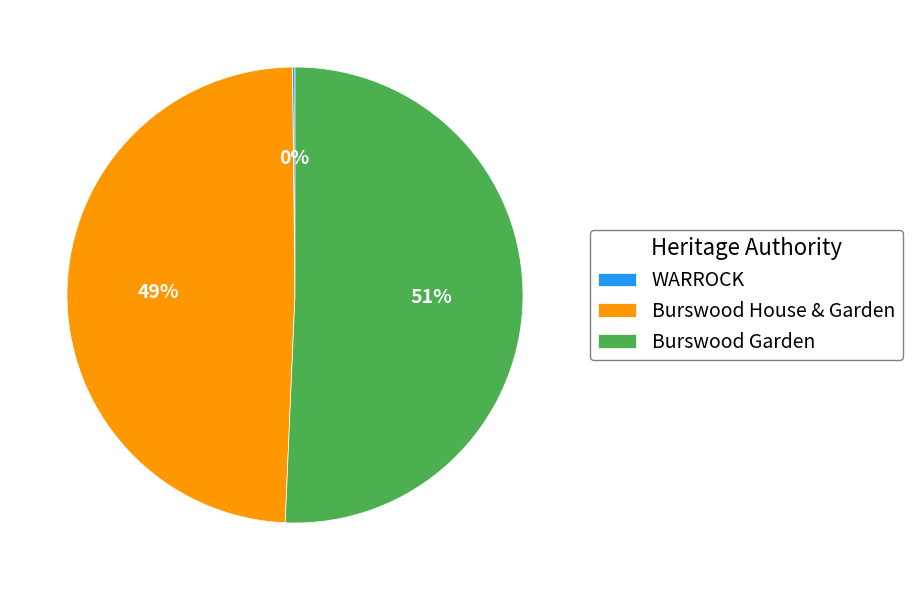

What is the largest slice in the pie chart?

Burswood Garden